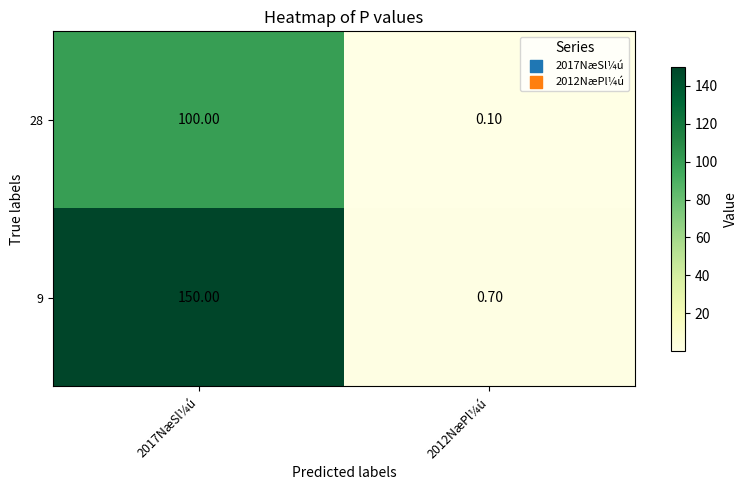

What is the total value across all series at 2012NæPl¼ú?

0.8